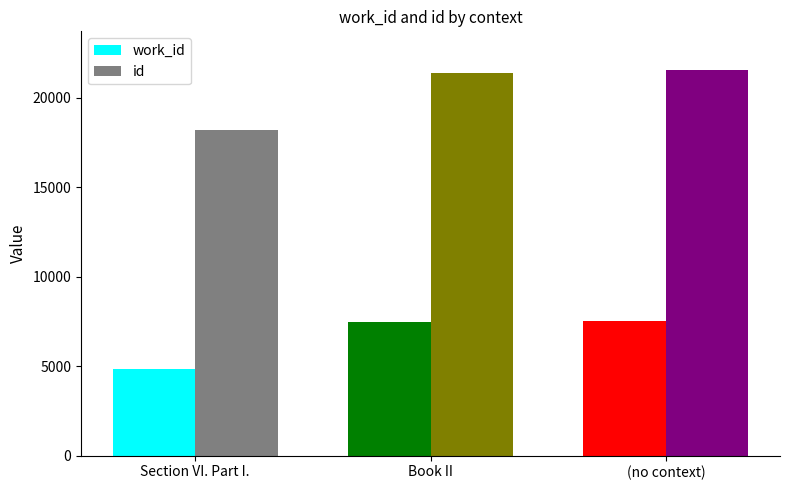

Count the number of categories in the chart.

3